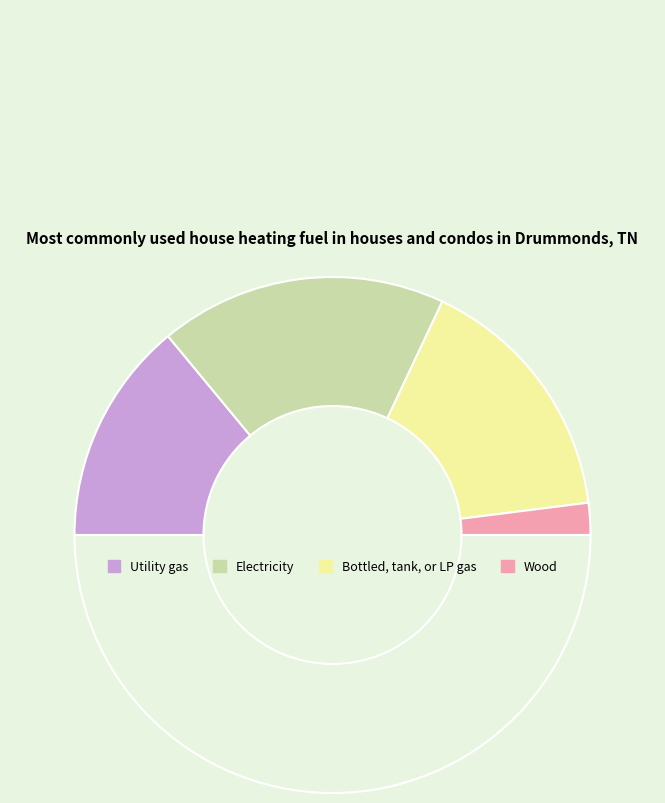

How many slices are in this pie chart?

5